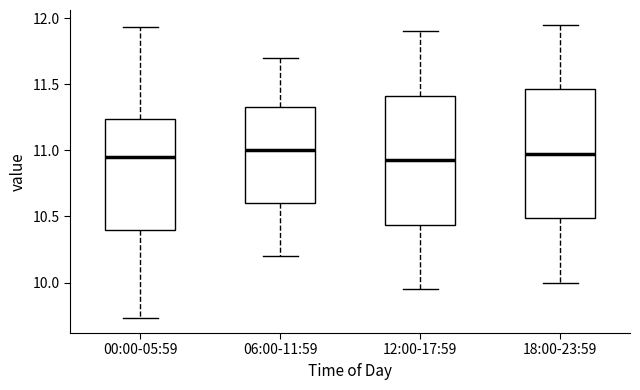

Reading left to right, transcribe this box plot: for each box, give where its median line is, the range the box spans, and where its two whiskers end, as read against the y-axis. The values are not printed on the chart, so give them approximately, as read against the axis.

00:00-05:59: median 10.95, box 10.40 to 11.25, whiskers 9.75 to 11.95
06:00-11:59: median 11.00, box 10.60 to 11.35, whiskers 10.20 to 11.70
12:00-17:59: median 10.95, box 10.45 to 11.40, whiskers 9.95 to 11.90
18:00-23:59: median 11.00, box 10.50 to 11.45, whiskers 10.00 to 11.95